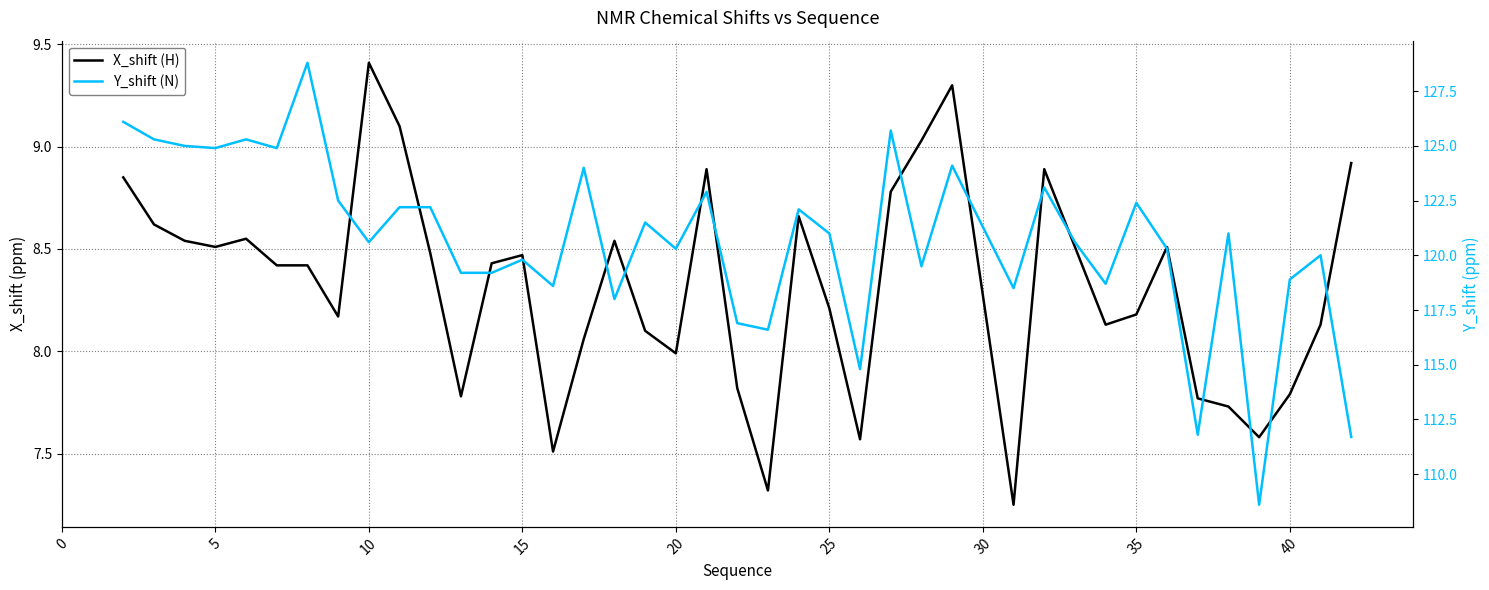

What is the difference between the maximum and minimum values in the Y_shift (N) series?

20.2